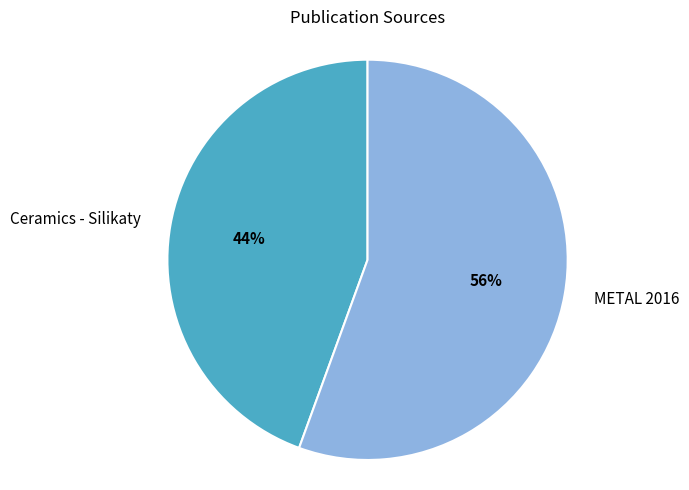

How many slices are in this pie chart?

2